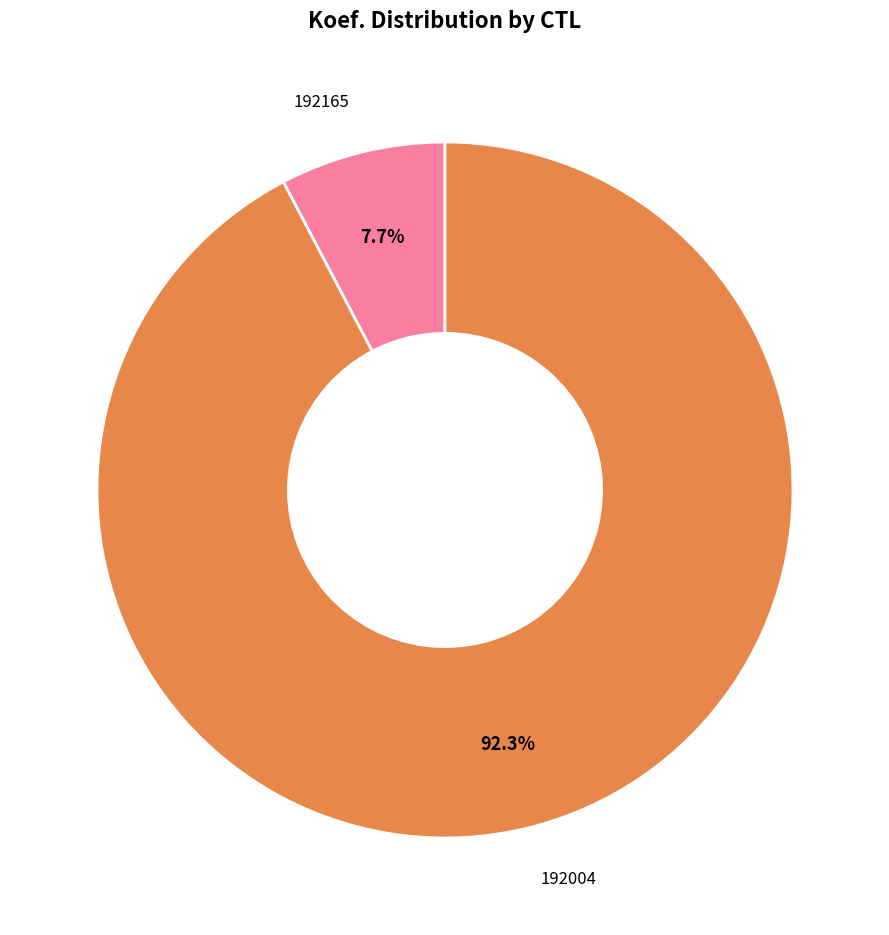

Does any single category account for the majority?

Yes